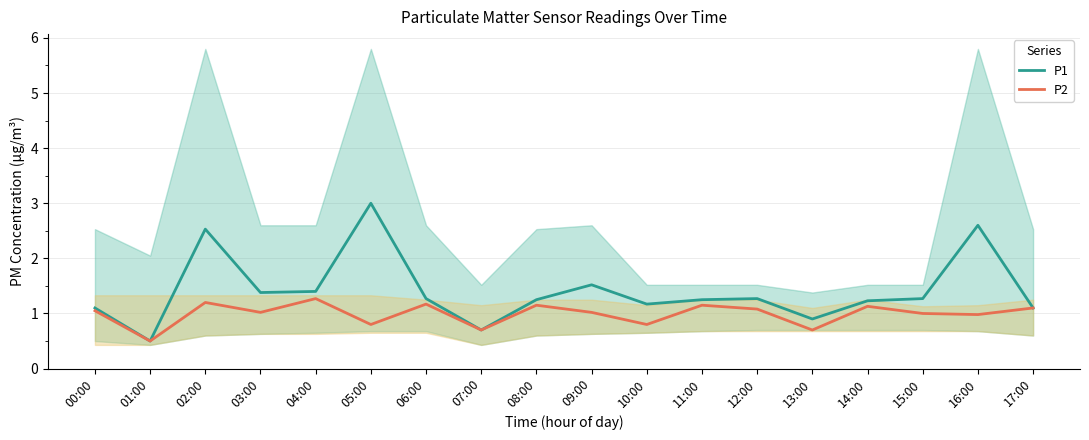

At which label is P1 closest to 1?

13:00